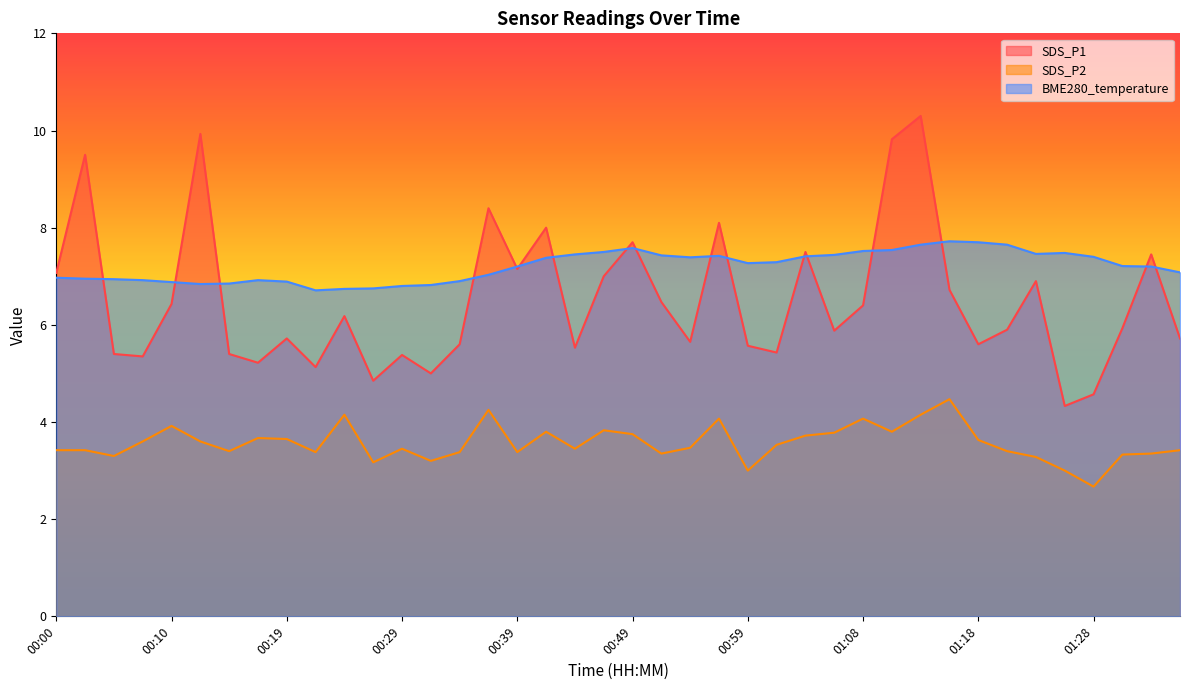

How many lines are shown in the chart?

3